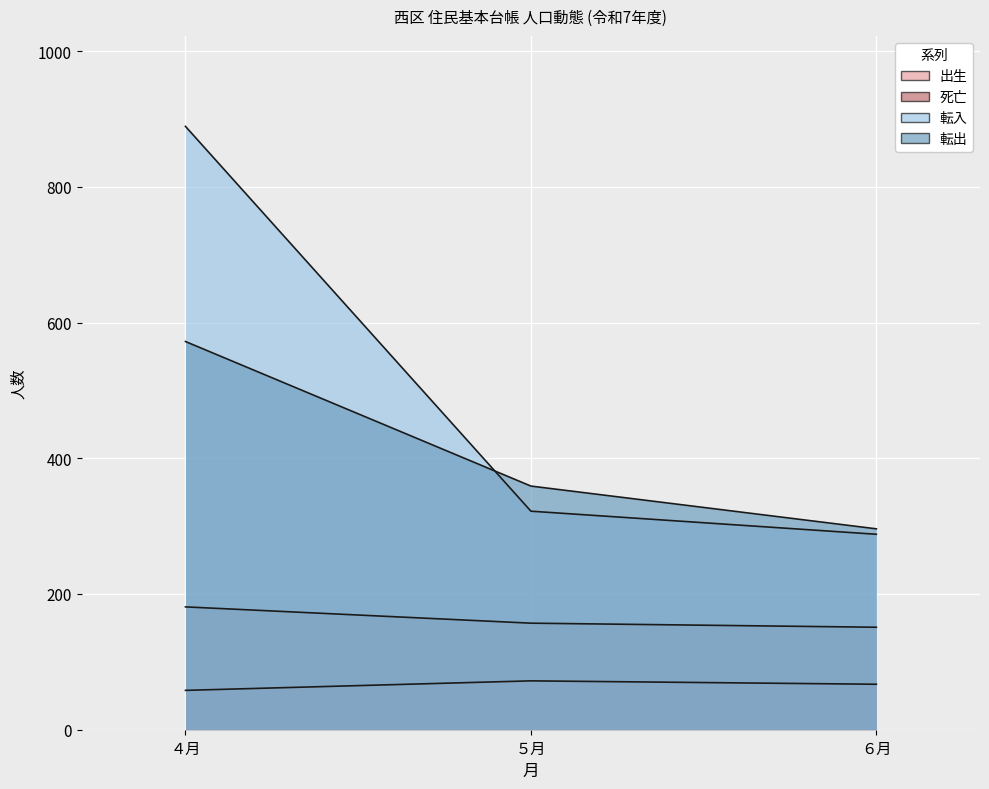

What is the minimum value for 死亡?

151